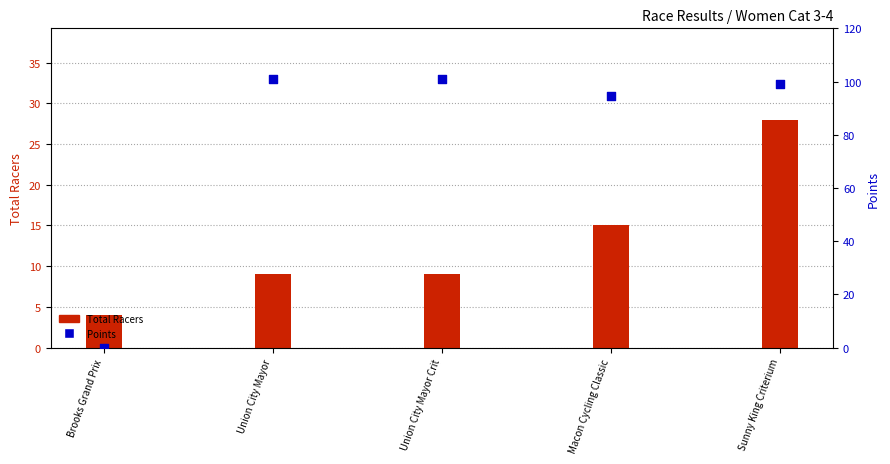

What is the total value across all series at Sunny King Criterium?

127.0